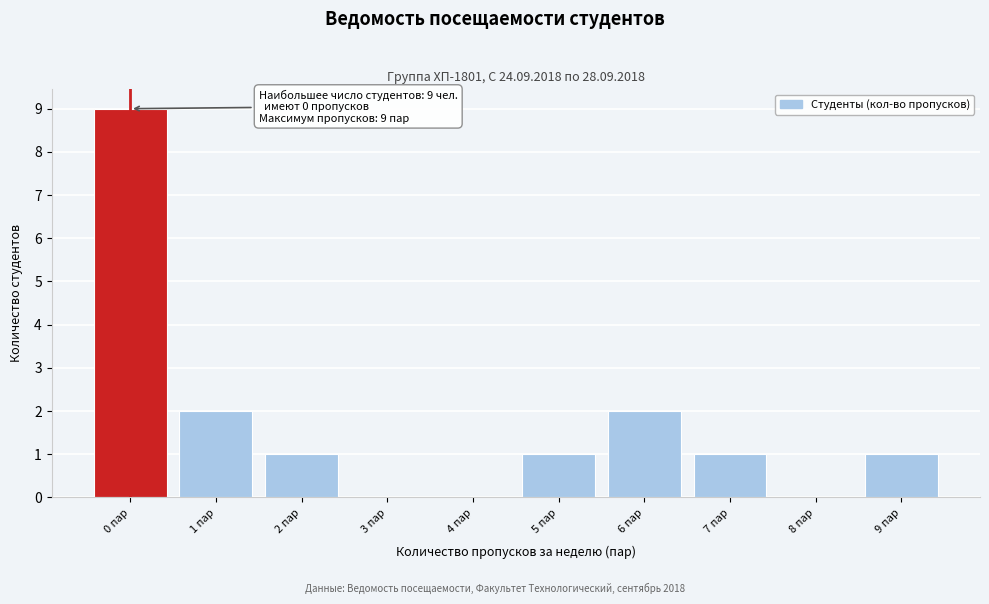

Reading left to right, what are all the values shown in this chart?

0 пар=9	1 пар=2	2 пар=1	3 пар=0	4 пар=0	5 пар=1	6 пар=2	7 пар=1	8 пар=0	9 пар=1